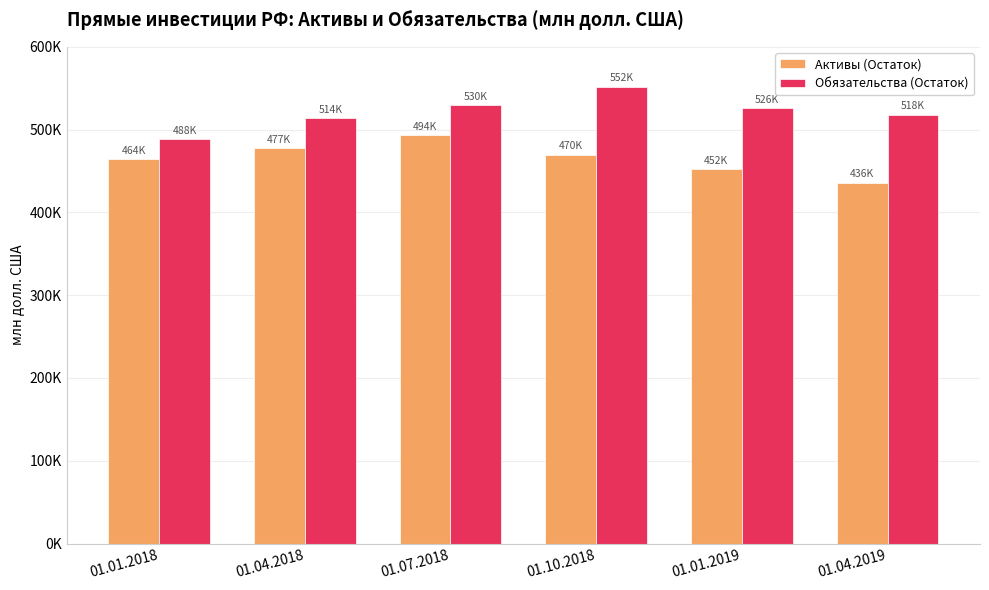

True or false: Обязательства (Остаток) has a value of 313773.0 at 01.10.2018.

False